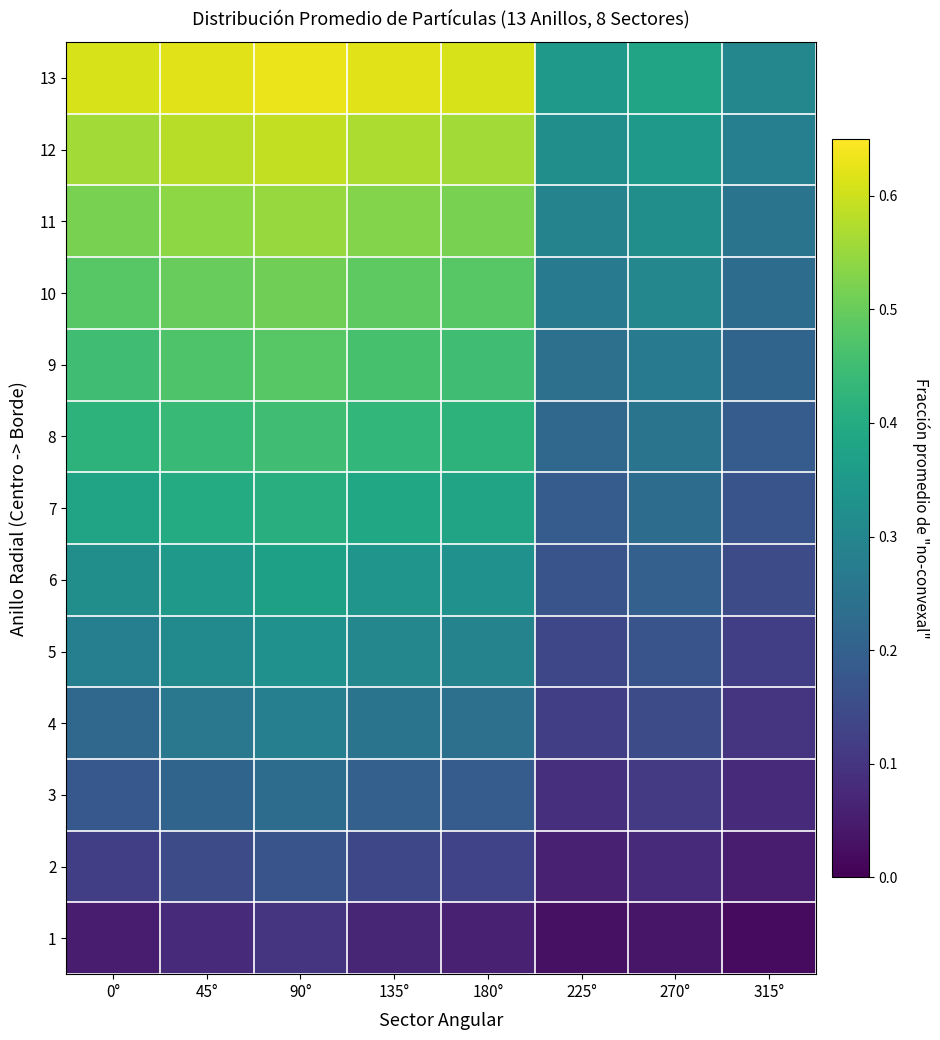

Reading right to left, what are all the values shown in this chart?

1: 315°=0.0	270°=0.0	225°=0.0	180°=0.1	135°=0.1	90°=0.1	45°=0.1	0°=0.1
2: 315°=0.1	270°=0.1	225°=0.1	180°=0.1	135°=0.1	90°=0.2	45°=0.1	0°=0.1
3: 315°=0.1	270°=0.1	225°=0.1	180°=0.2	135°=0.2	90°=0.2	45°=0.2	0°=0.2
4: 315°=0.1	270°=0.1	225°=0.1	180°=0.2	135°=0.2	90°=0.3	45°=0.3	0°=0.2
5: 315°=0.1	270°=0.2	225°=0.1	180°=0.3	135°=0.3	90°=0.3	45°=0.3	0°=0.3
6: 315°=0.1	270°=0.2	225°=0.2	180°=0.3	135°=0.3	90°=0.4	45°=0.3	0°=0.3
7: 315°=0.2	270°=0.2	225°=0.2	180°=0.4	135°=0.4	90°=0.4	45°=0.4	0°=0.4
8: 315°=0.2	270°=0.2	225°=0.2	180°=0.4	135°=0.4	90°=0.5	45°=0.4	0°=0.4
9: 315°=0.2	270°=0.3	225°=0.2	180°=0.5	135°=0.5	90°=0.5	45°=0.5	0°=0.5
10: 315°=0.2	270°=0.3	225°=0.3	180°=0.5	135°=0.5	90°=0.5	45°=0.5	0°=0.5
11: 315°=0.2	270°=0.3	225°=0.3	180°=0.5	135°=0.5	90°=0.6	45°=0.5	0°=0.5
12: 315°=0.3	270°=0.3	225°=0.3	180°=0.6	135°=0.6	90°=0.6	45°=0.6	0°=0.6
13: 315°=0.3	270°=0.4	225°=0.3	180°=0.6	135°=0.6	90°=0.6	45°=0.6	0°=0.6